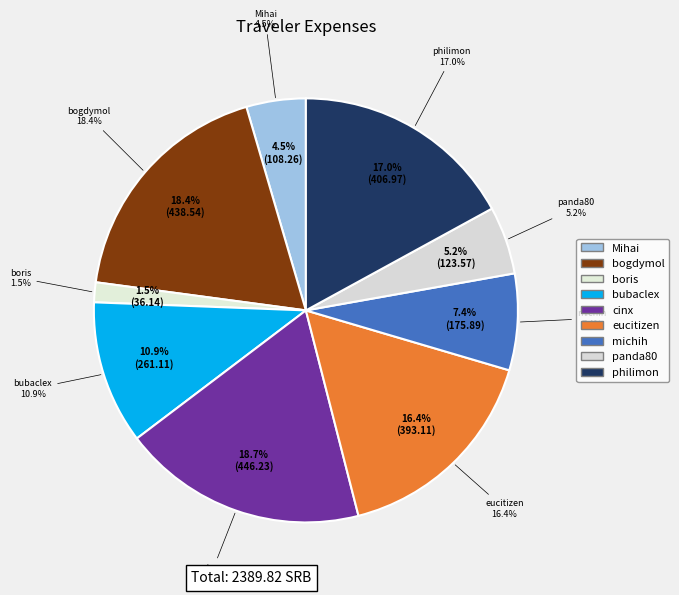

Count the number of slices in the pie.

9